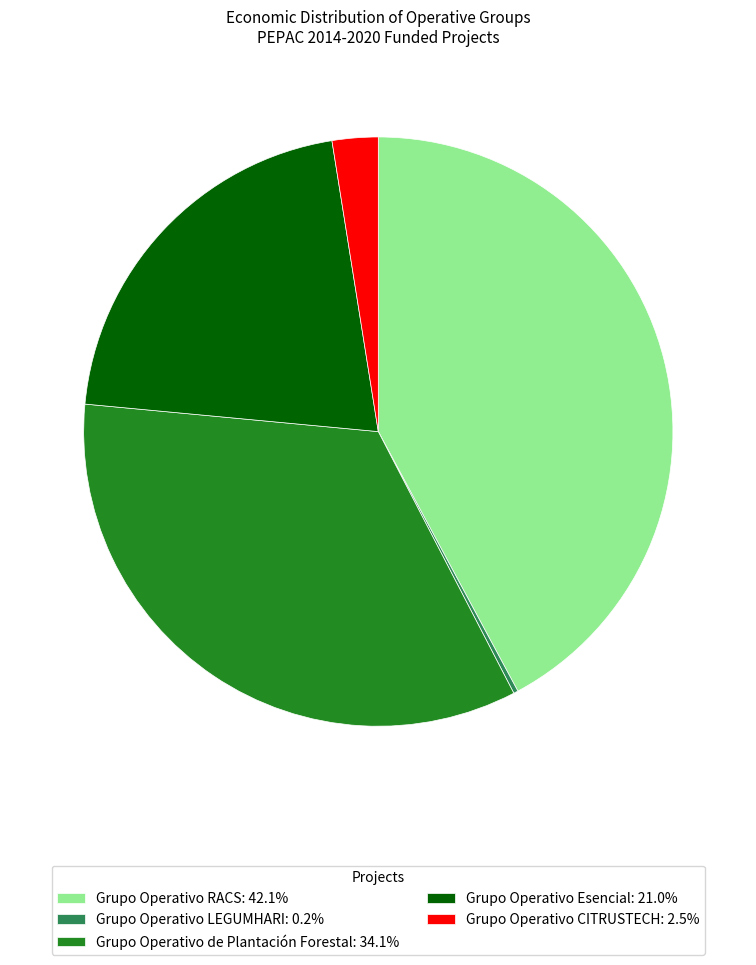

True or false: Grupo Operativo RACS accounts for 42% of the total.

True